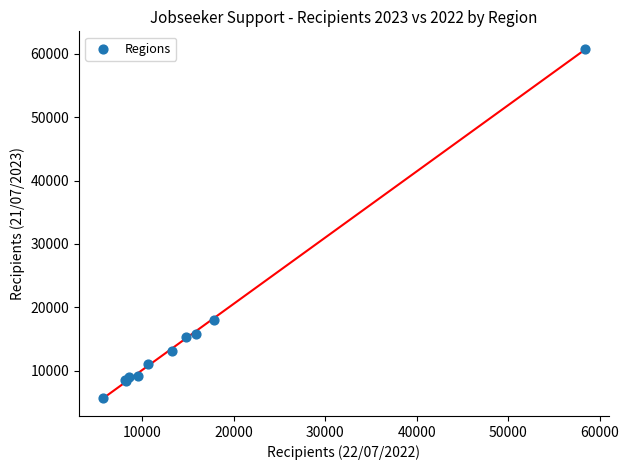

What Y value in the scatter plot is closest to 33228?

17940